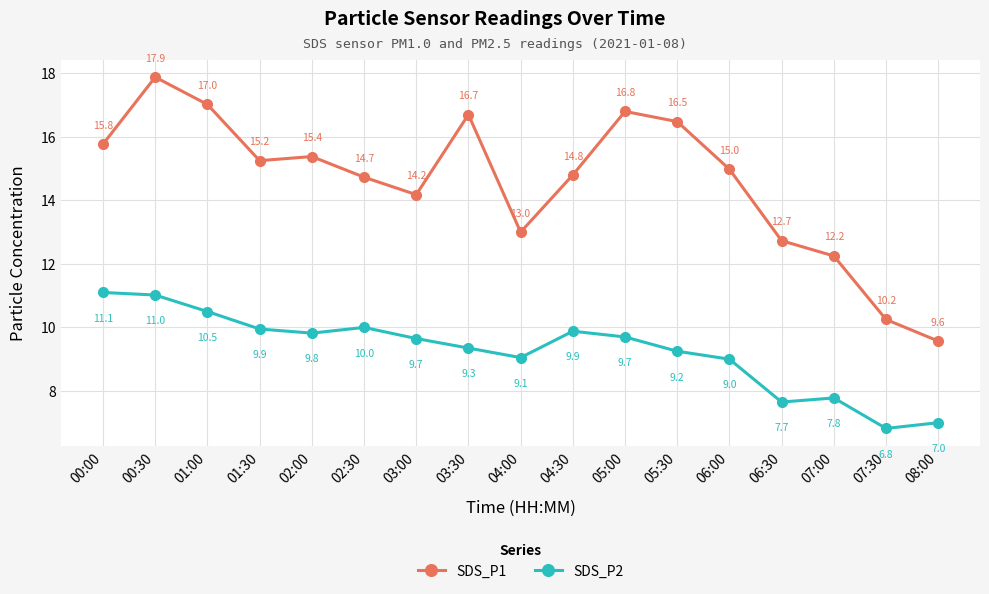

Is it true that SDS_P1 equals 6.8 at 03:30?

False